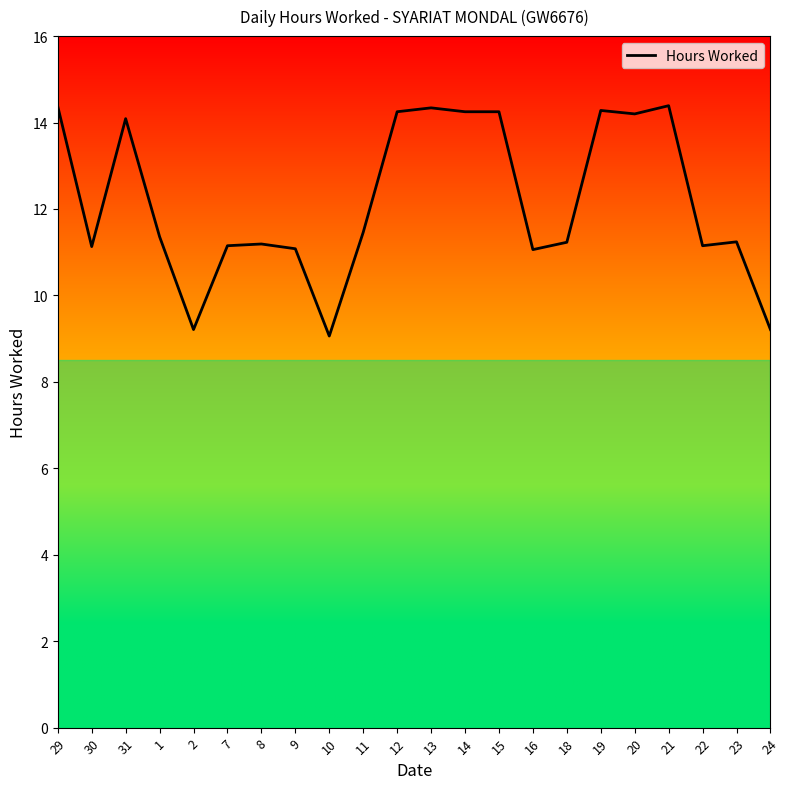

What is the difference between the values at 30 and 21?

3.3